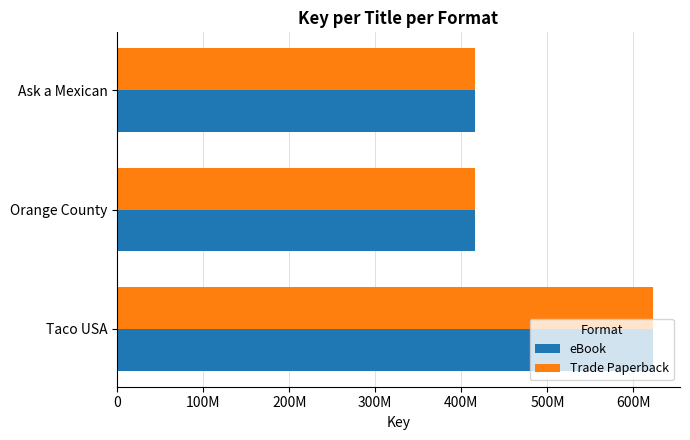

What are all the series names shown in the legend?

eBook, Trade Paperback